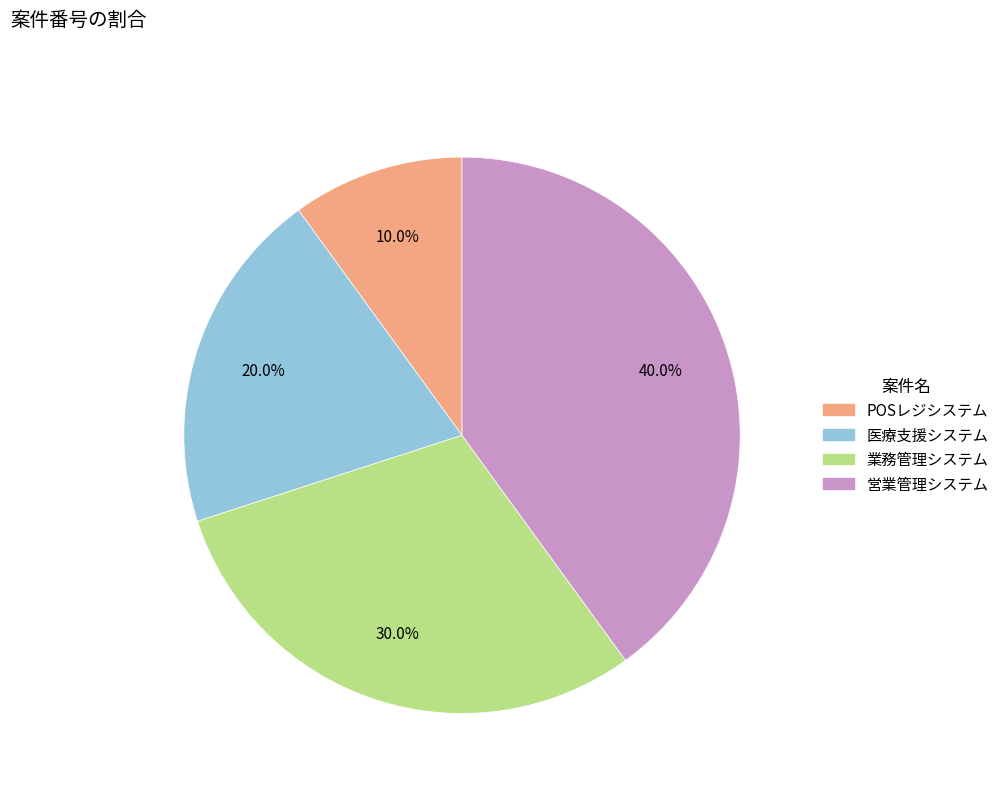

What percentage do 営業管理システム and POSレジシステム together represent?

50.0%